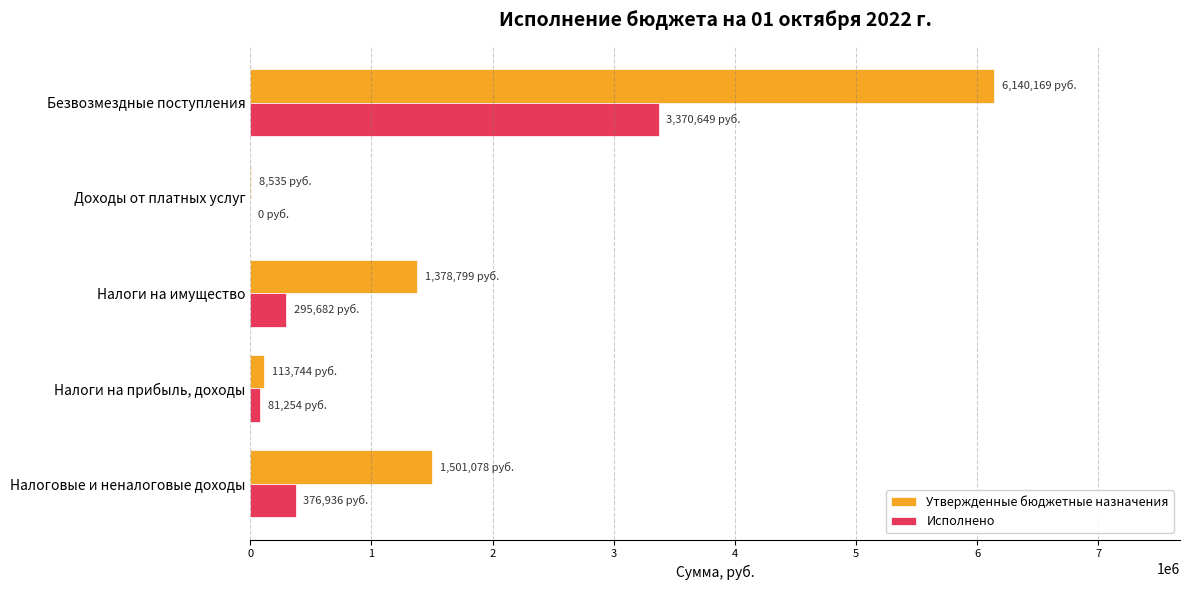

At which category is the sum across all series the highest?

Безвозмездные поступления